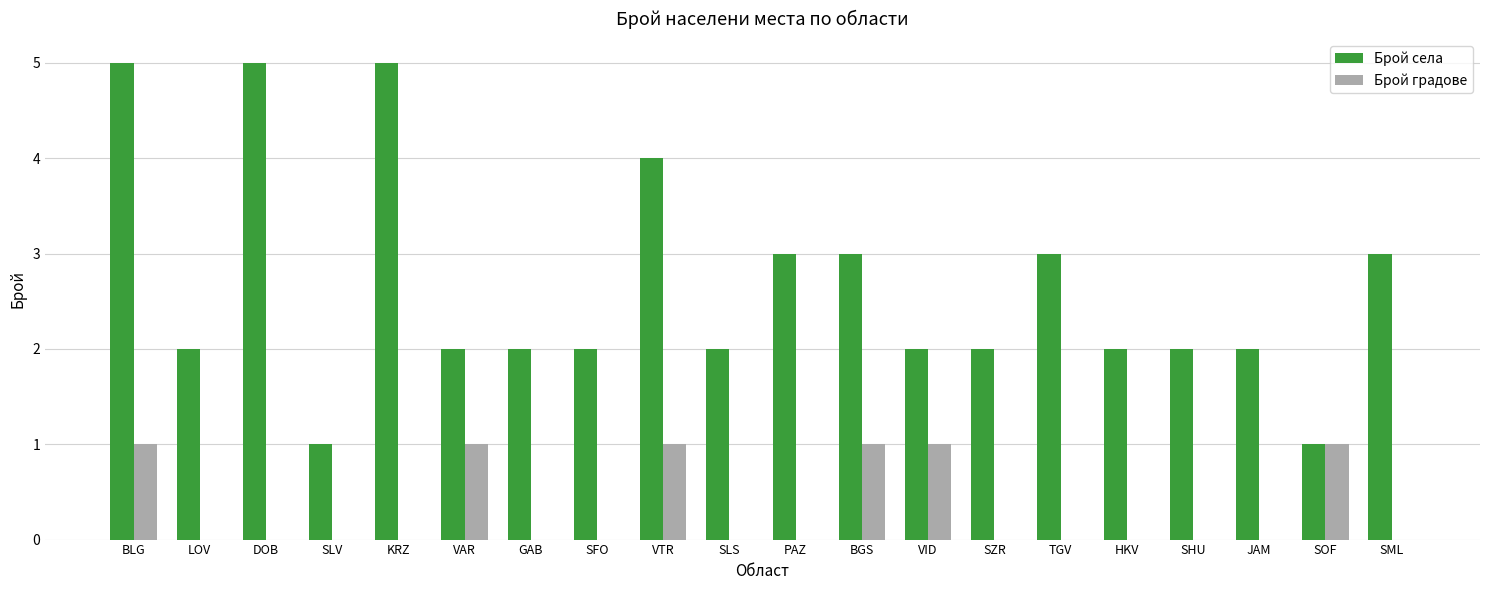

The value of Брой села at PAZ is 2. True or false?

False